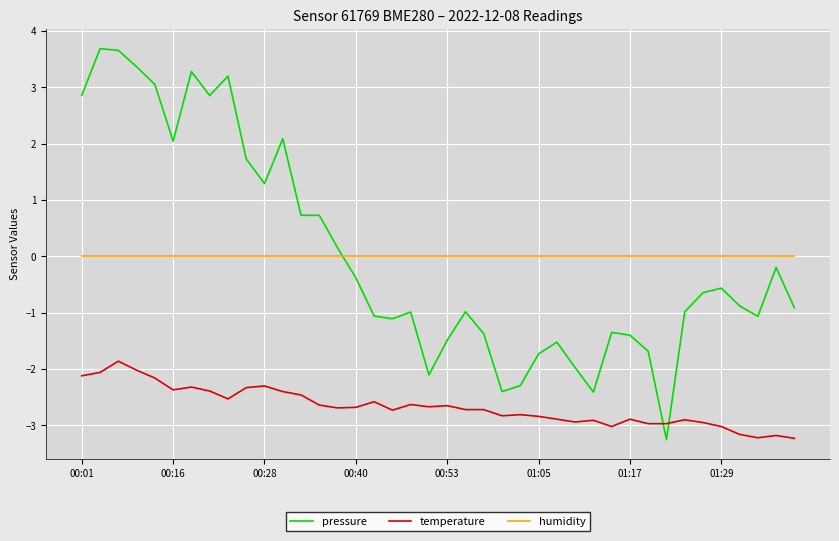

How many series are shown in this chart?

3